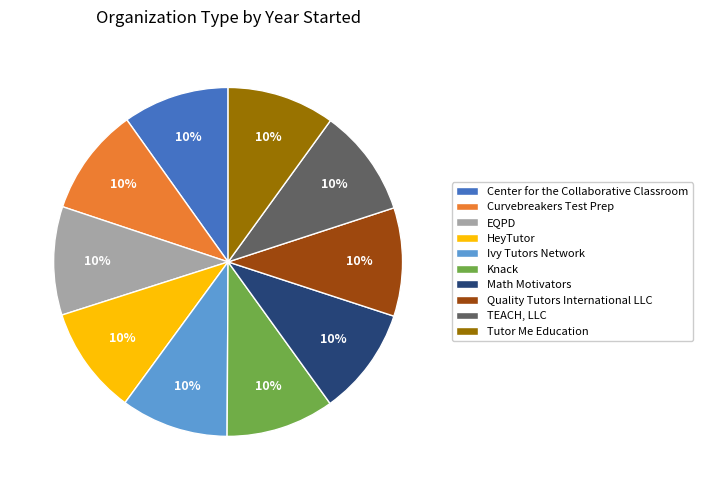

Is it true that Math Motivators is 10% of the pie?

True